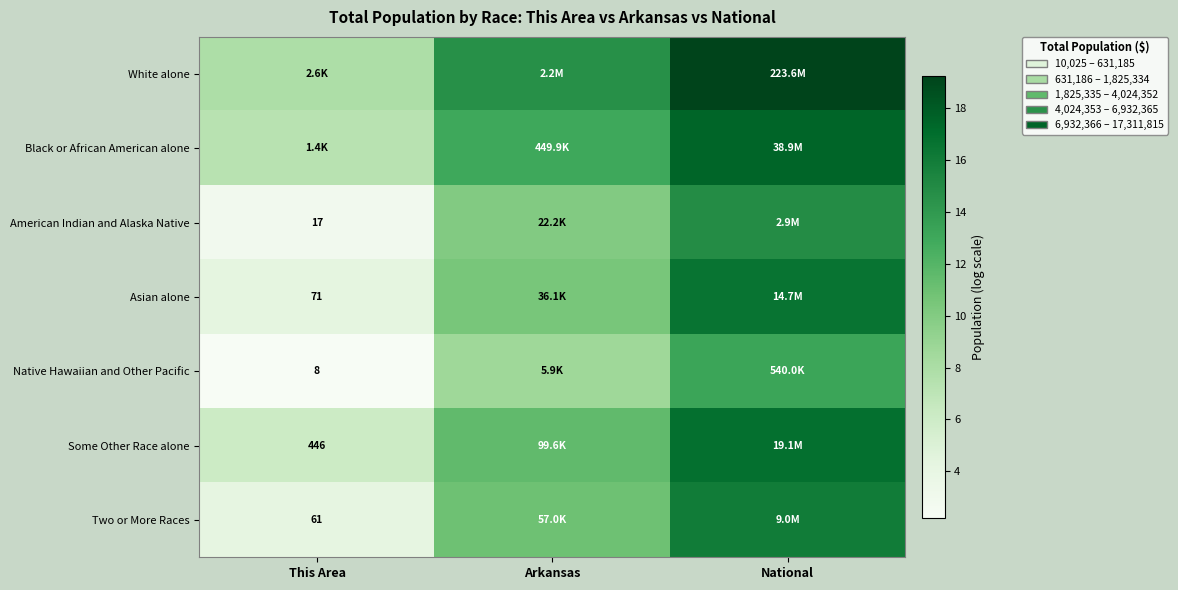

Which series has the largest total across all categories?

White alone